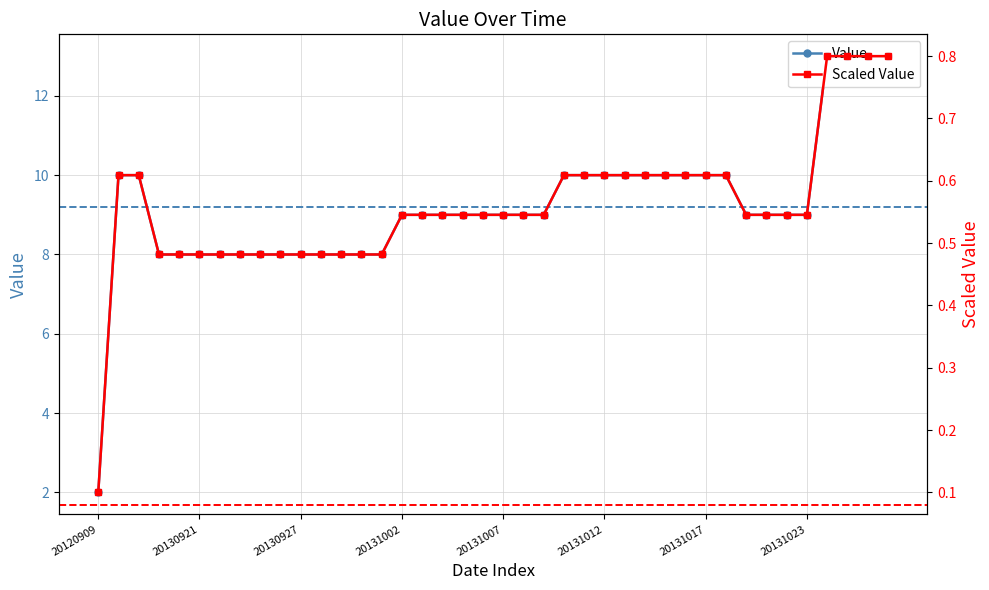

Rank the categories by value from highest to lowest.

20131024, 20131025, 20131026, 20131027, 20130913, 20130916, 20131010, 20131011, 20131012, 20131013, 20131014, 20131015, 20131016, 20131017, 20131018, 20131002, 20131003, 20131004, 20131005, 20131006, 20131007, 20131008, 20131009, 20131019, 20131021, 20131022, 20131023, 20130919, 20130920, 20130921, 20130922, 20130923, 20130925, 20130926, 20130927, 20130928, 20130929, 20130930, 20131001, 20120909